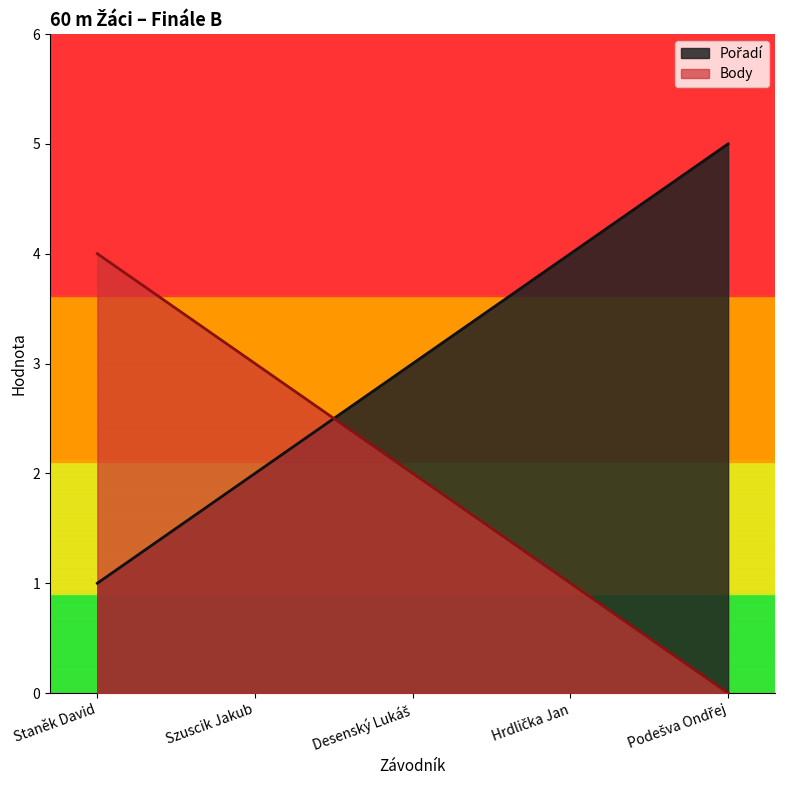

Reading left to right, transcribe all the data shown in this chart.

Pořadí: Staněk David=1	Szuscik Jakub=2	Desenský Lukáš=3	Hrdlička Jan=4	Podešva Ondřej=5
Body: Staněk David=4	Szuscik Jakub=3	Desenský Lukáš=2	Hrdlička Jan=1	Podešva Ondřej=0